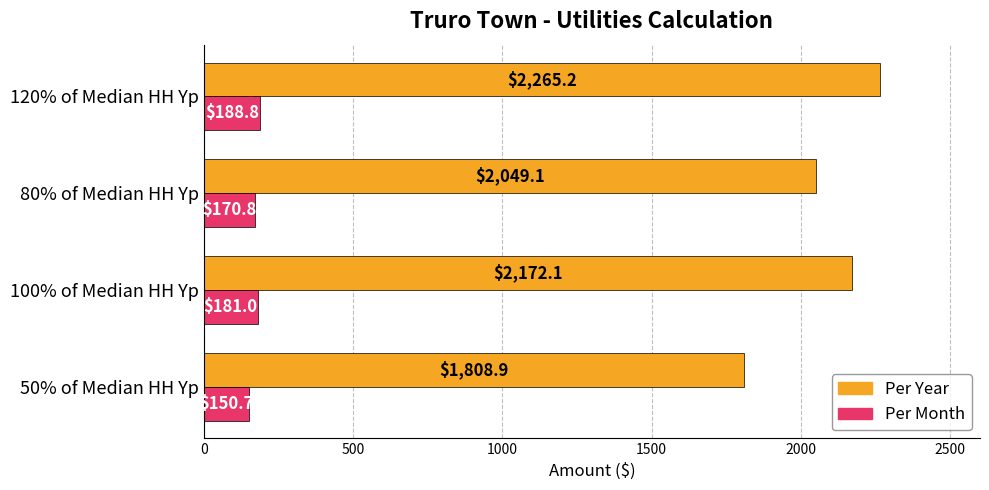

What are all the series names shown in the legend?

Per Year, Per Month